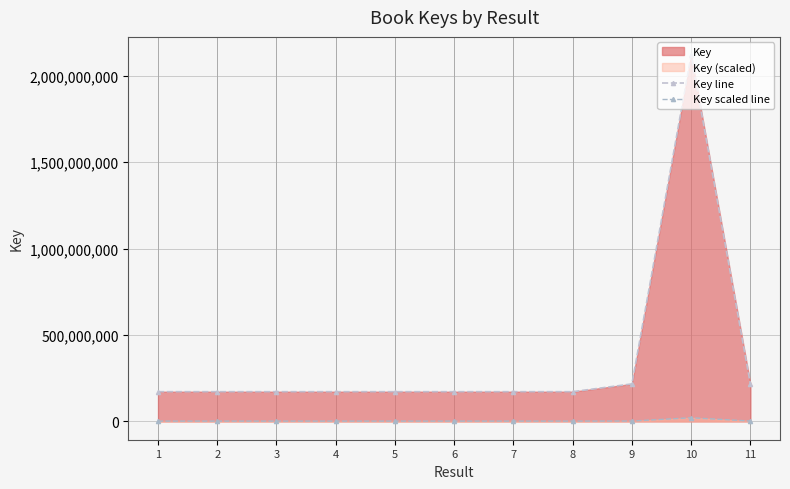

The value of Key scaled line at 7 is 877557. True or false?

False